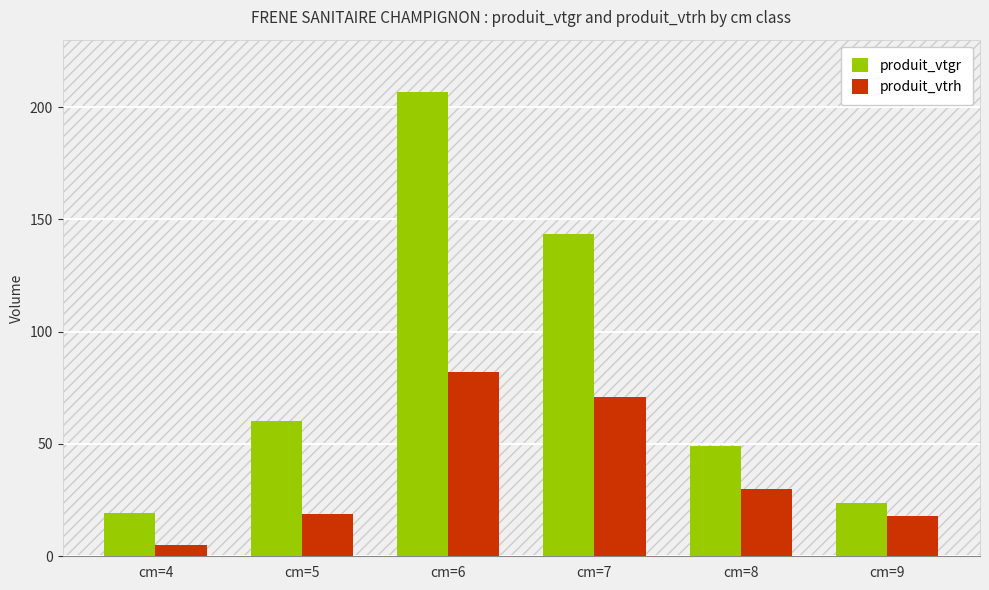

What is the minimum value for produit_vtgr?

19.3